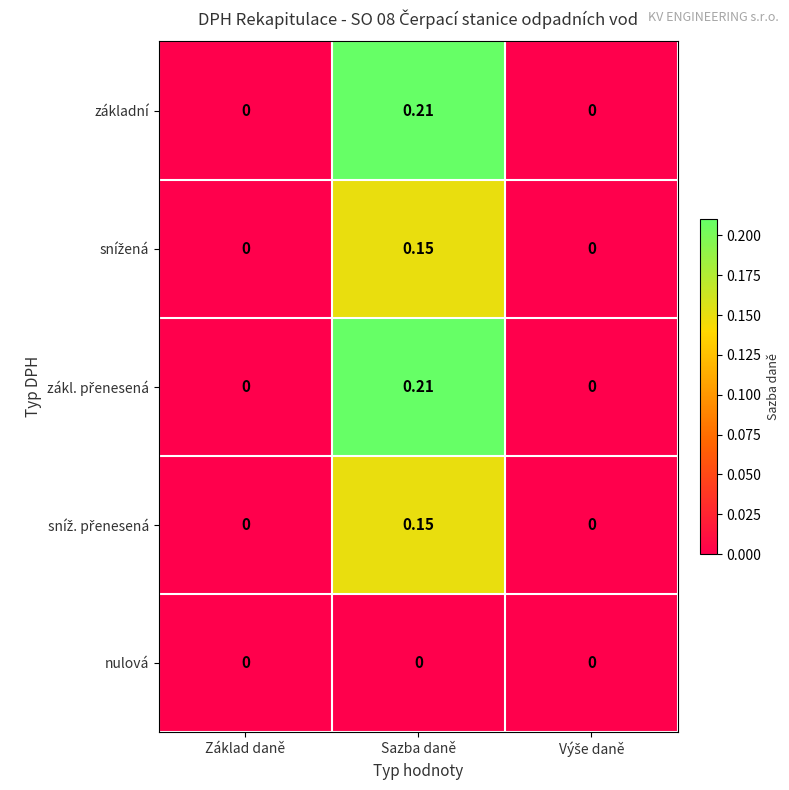

At which label does základní reach its peak?

Sazba daně